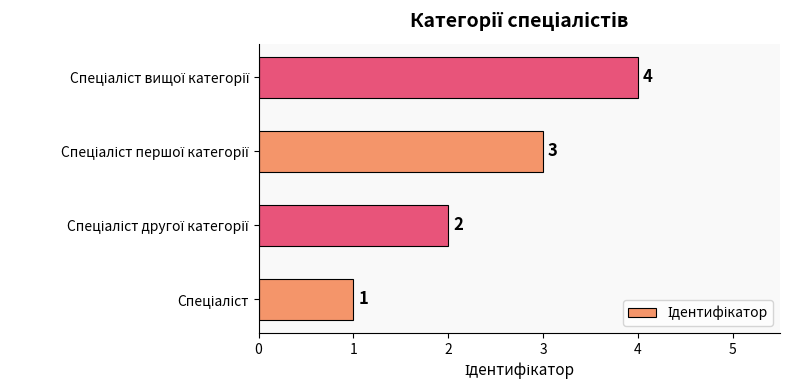

Count the values in the range 2 to 4.

3